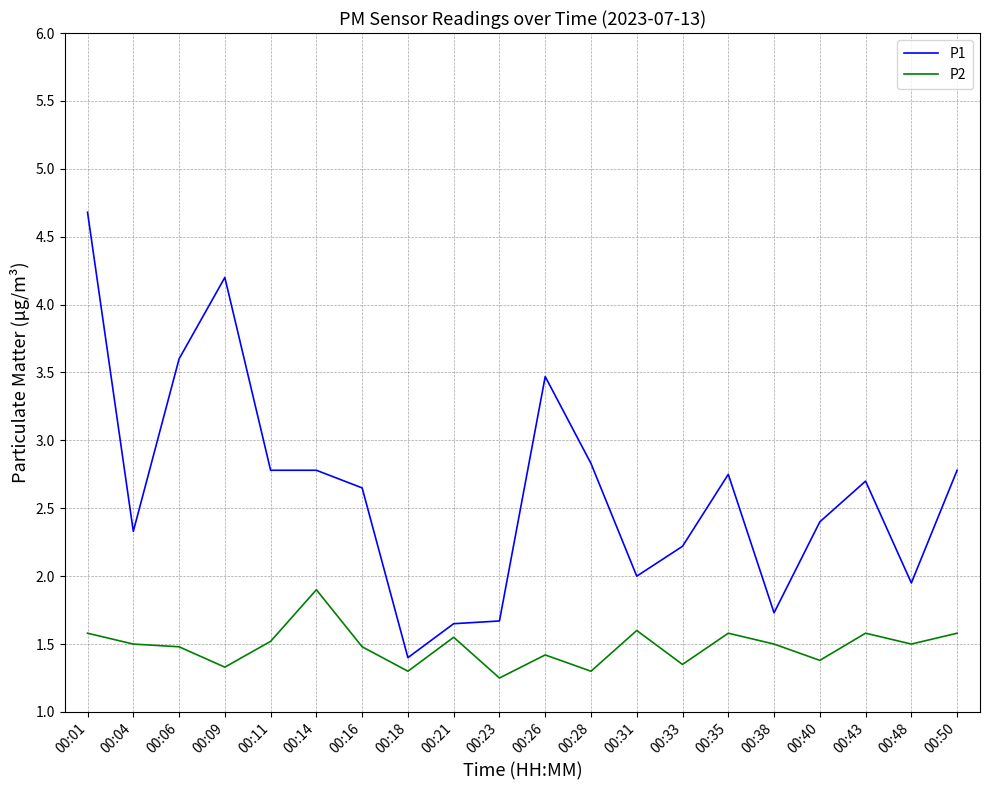

What are all the series names shown in the legend?

P1, P2